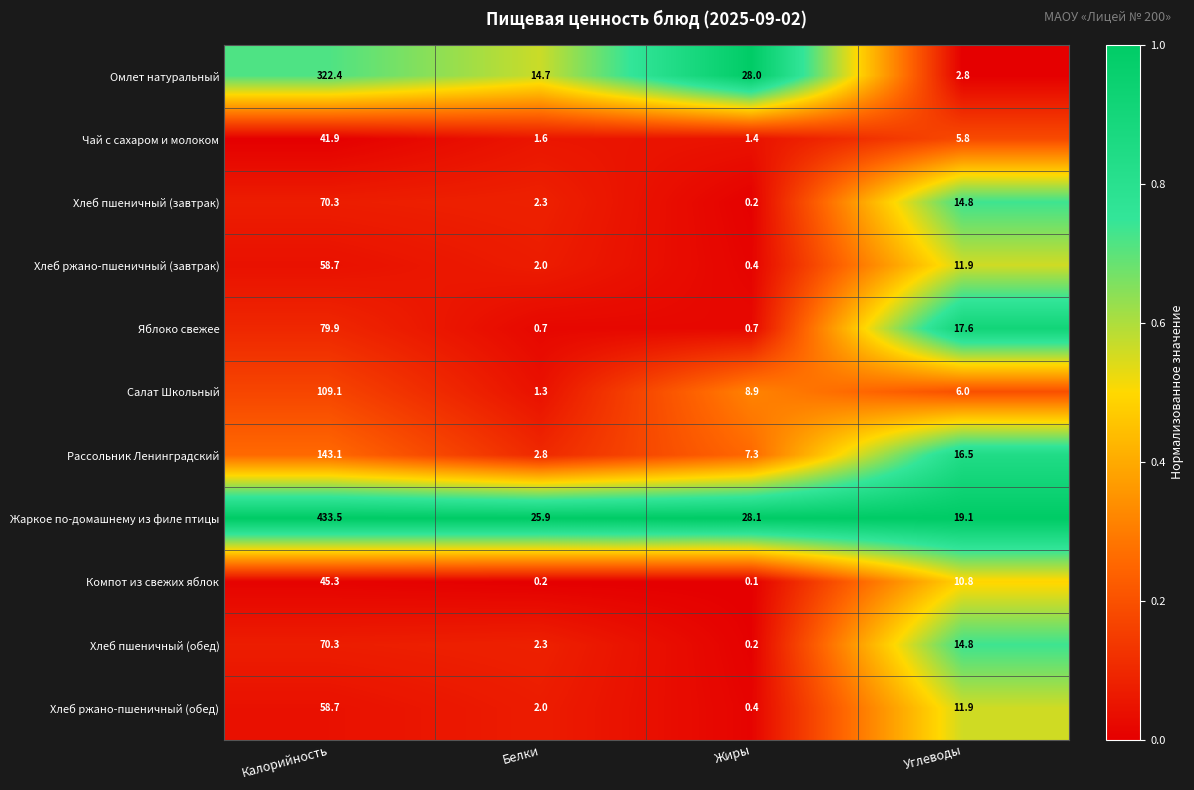

What is the sum of the Жаркое по-домашнему из филе птицы values at Калорийность and Белки?

459.4